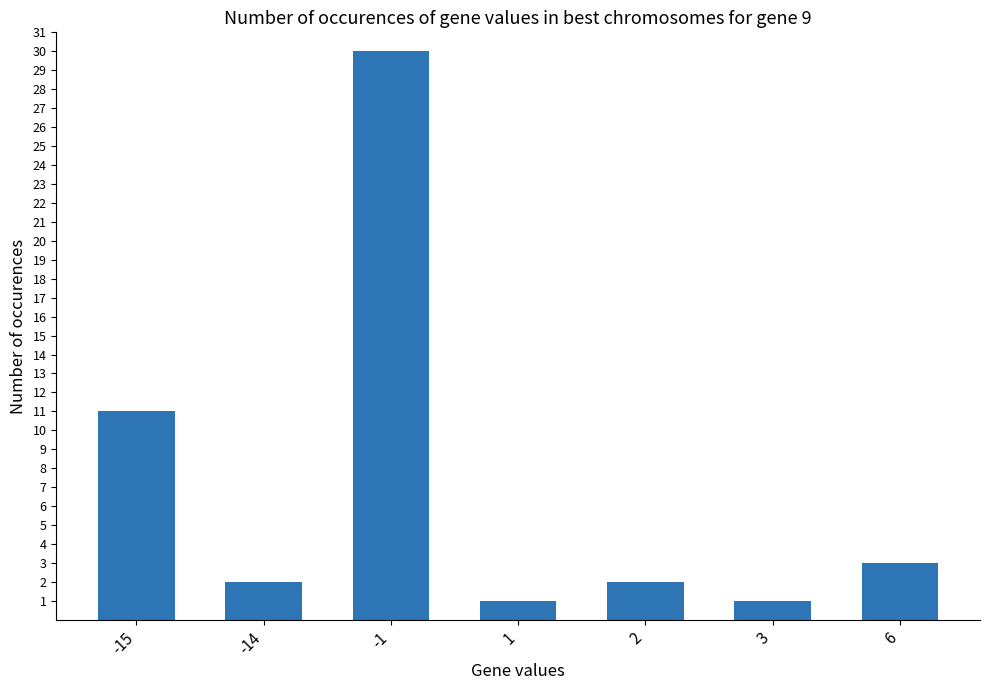

What is the ratio of the value at 6 to the value at 1?

3.0